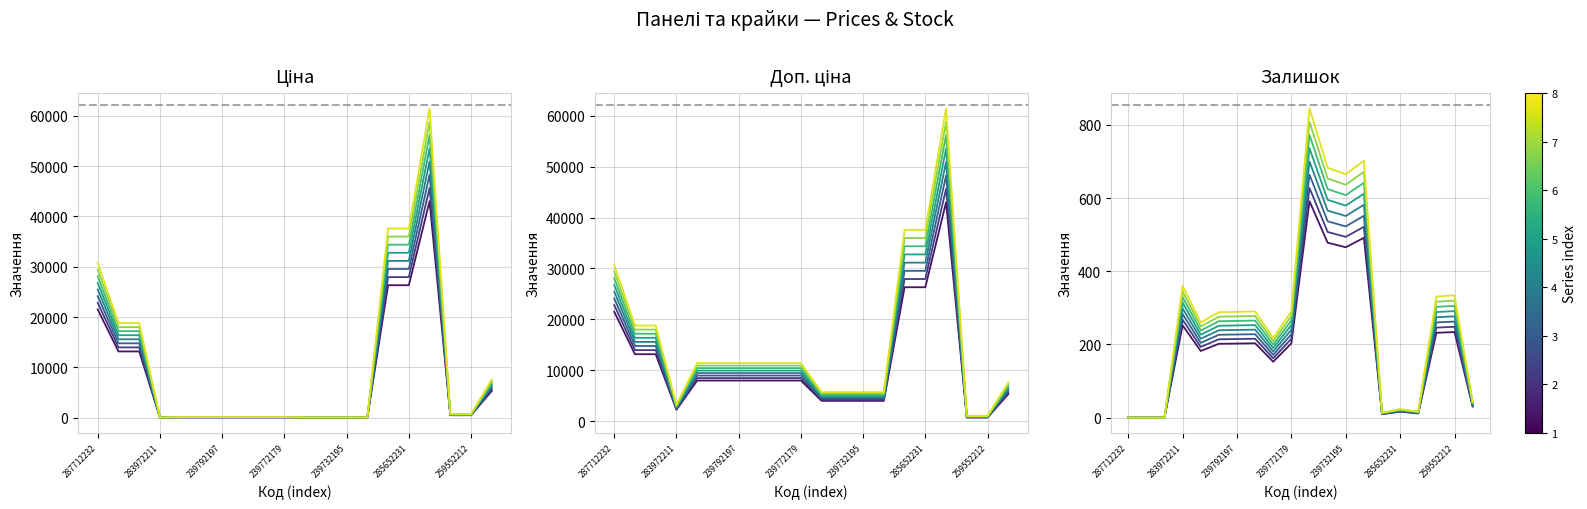

What is the difference between the highest and lowest values at 239732195?

3953.6